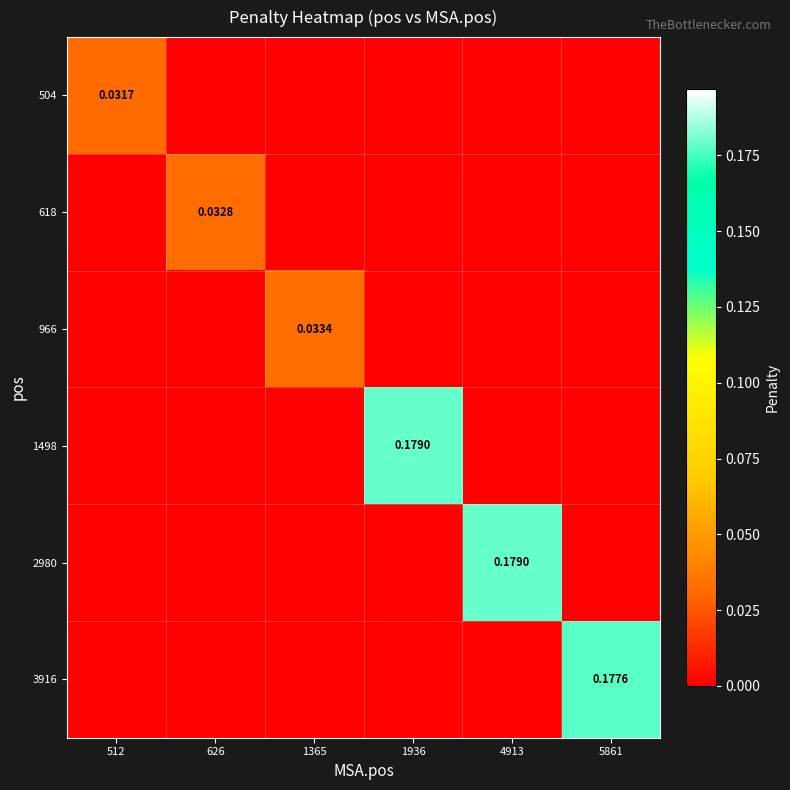

Is the value of 966 at 1936 greater than the value of 504 at 1365?

No